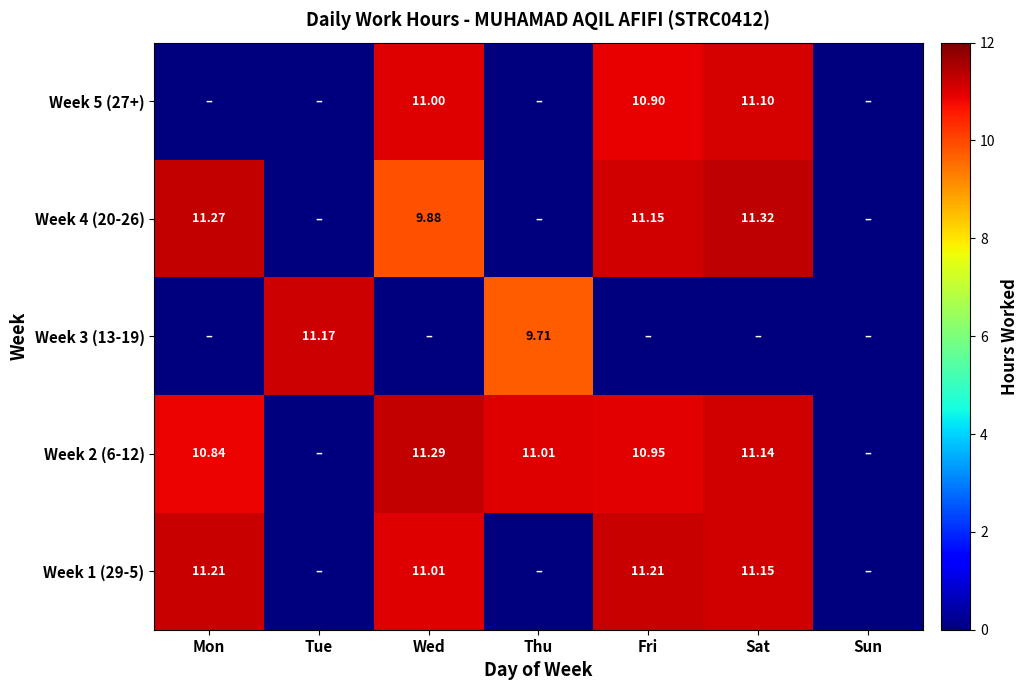

Is the value of Week 4 (20-26) at Sat greater than the value of Week 2 (6-12) at Thu?

Yes